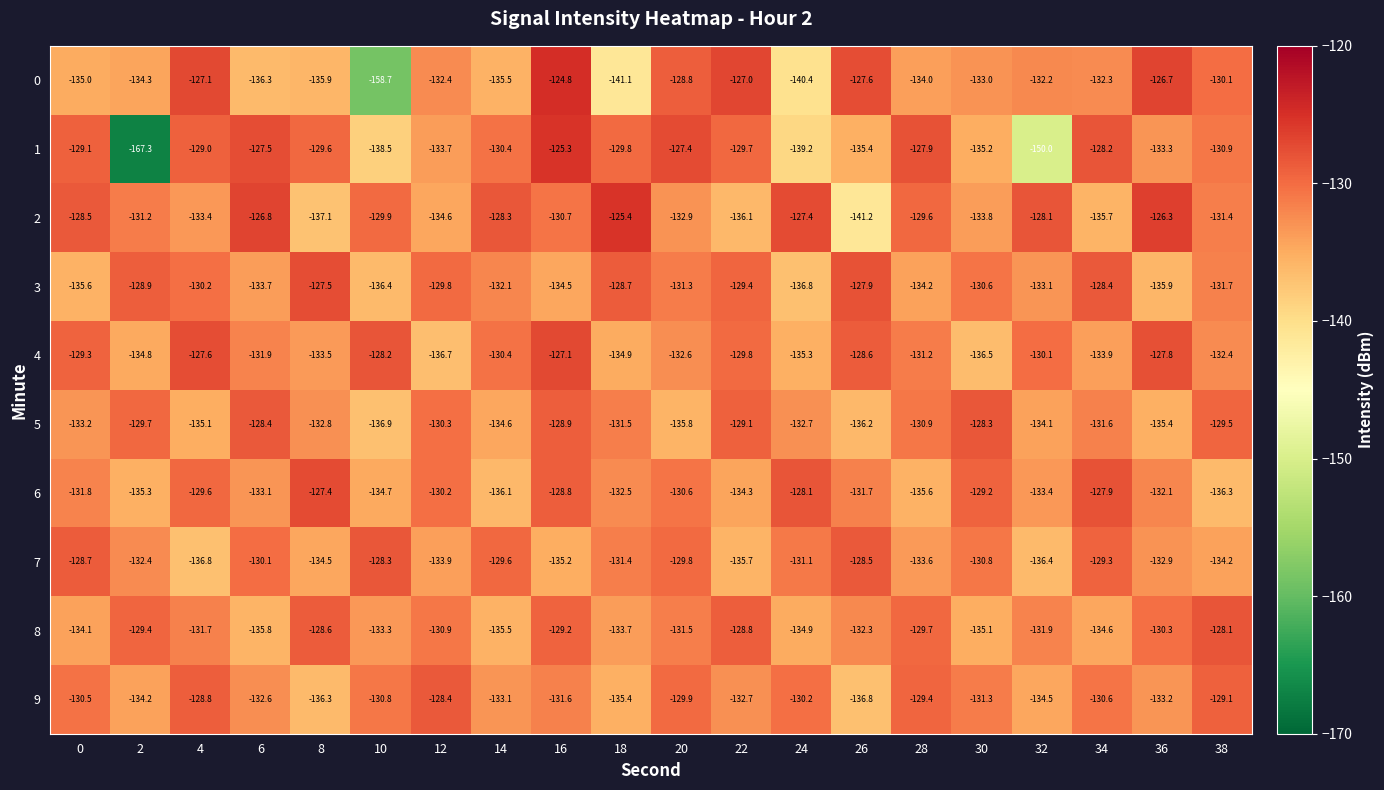

How many data points in 9 are less than -131?

11